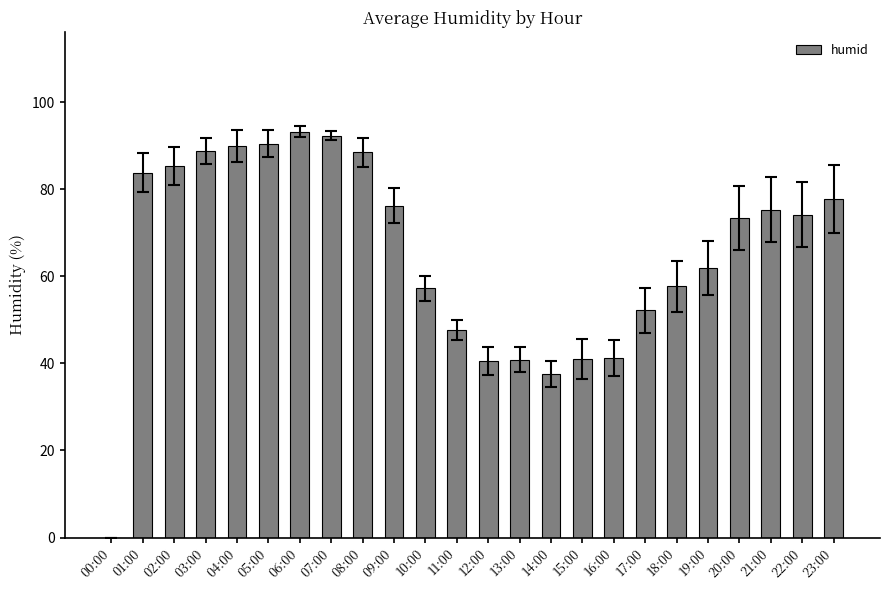

Where is the data nearest to the value 46?

11:00